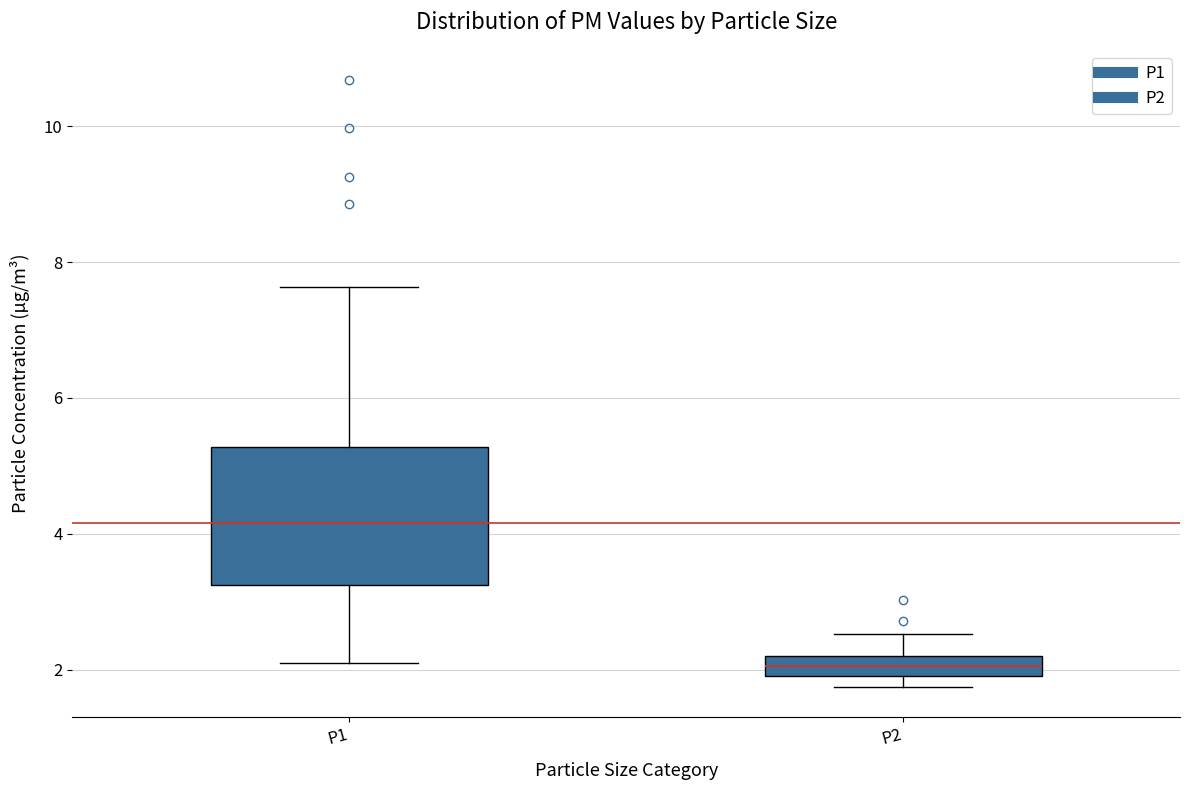

Reading left to right, read every box against the y-axis: the position of its median line, the range the box covers, and the ends of its whiskers. The values are not printed on the chart, so give them approximately, as read against the axis.

P1: median 4.2, box 3.2 to 5.2, whiskers 2.2 to 7.6
P2: median 2.0 (inside the box), box 2.0 to 2.2, whiskers 1.8 to 2.6